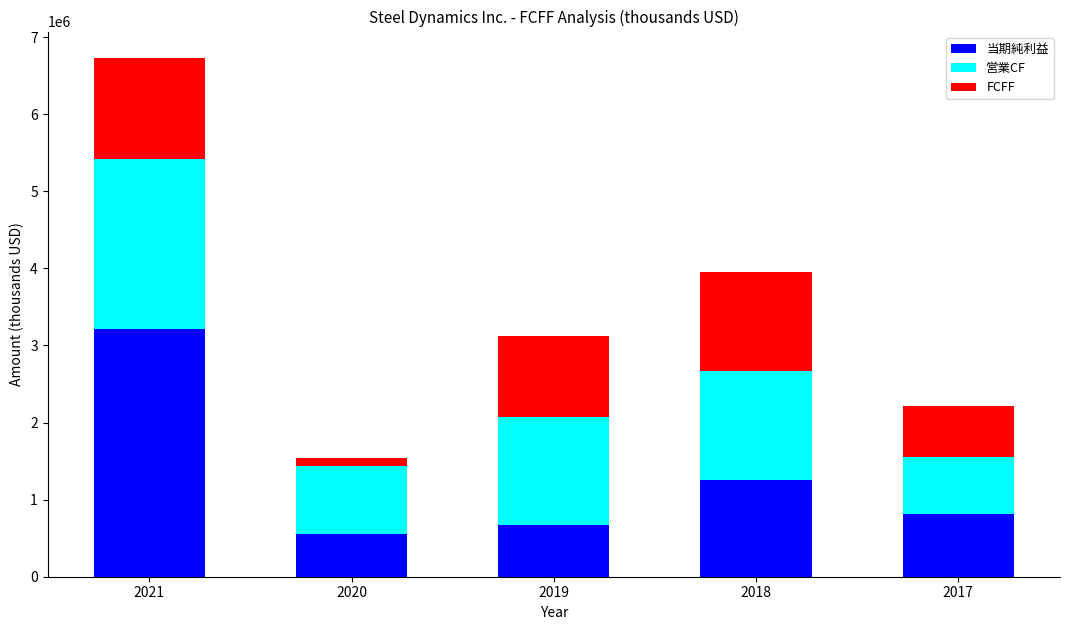

Between 2019 and 2017, which is larger?

2017